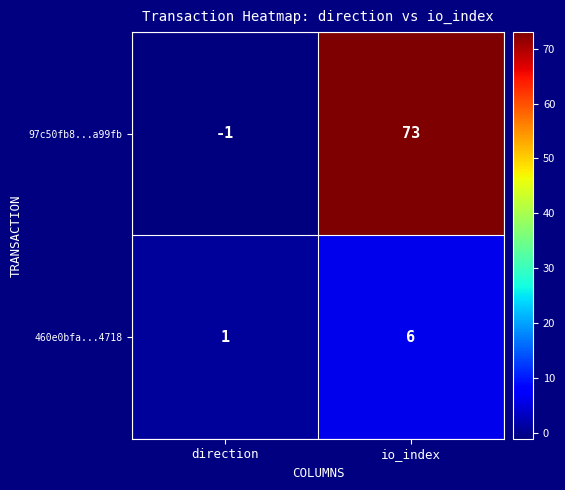

Reading right to left, transcribe all the data shown in this chart.

97c50fb8...a99fb: io_index=73	direction=-1
460e0bfa...4718: io_index=6	direction=1